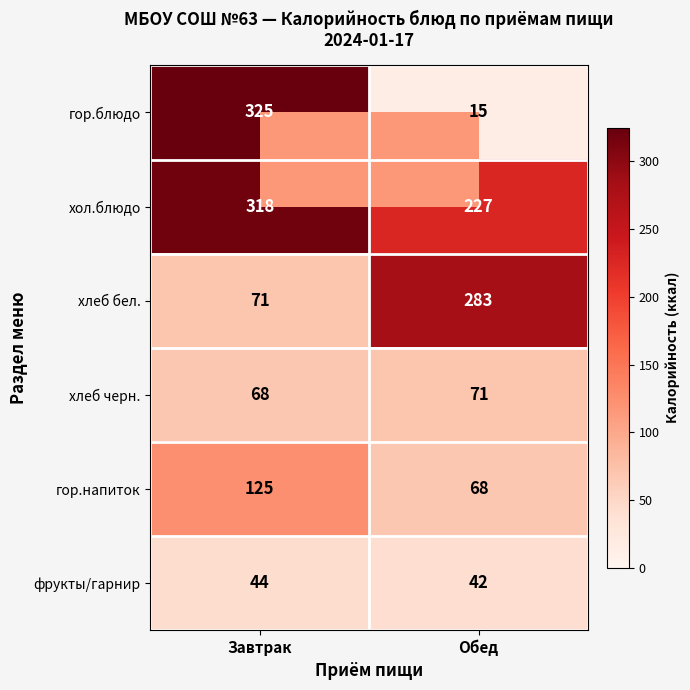

Is the value of хол.блюдо at Обед greater than the value of хлеб черн. at Завтрак?

Yes